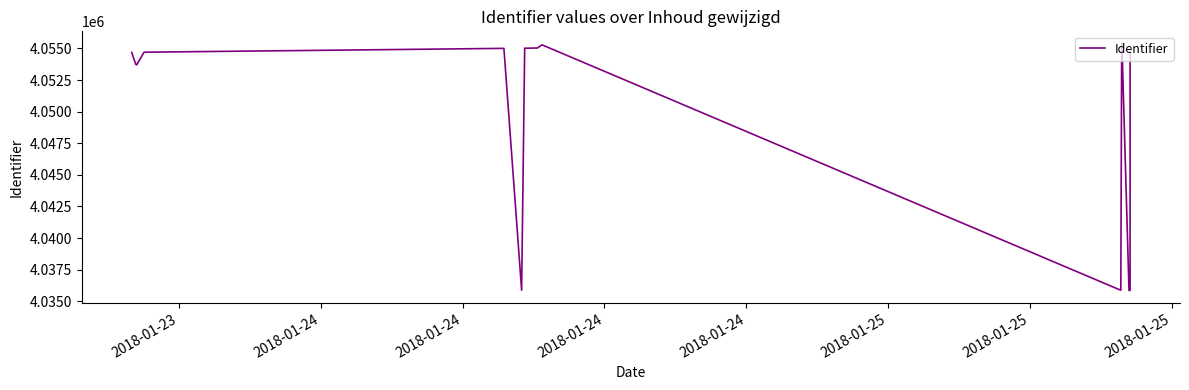

What is the maximum value shown in the chart?

4055381